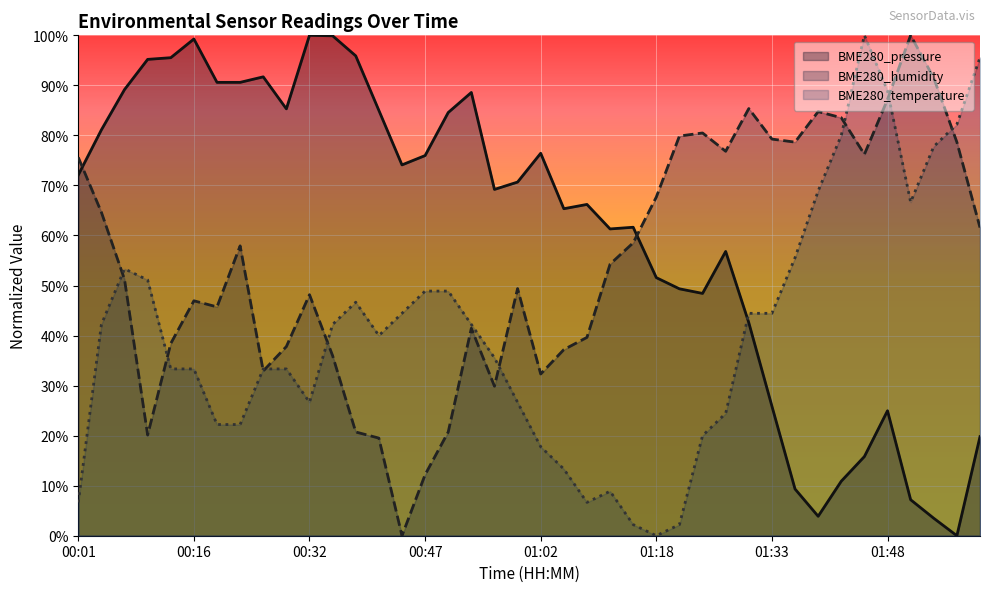

How many times do BME280_humidity and BME280_pressure cross each other?

2